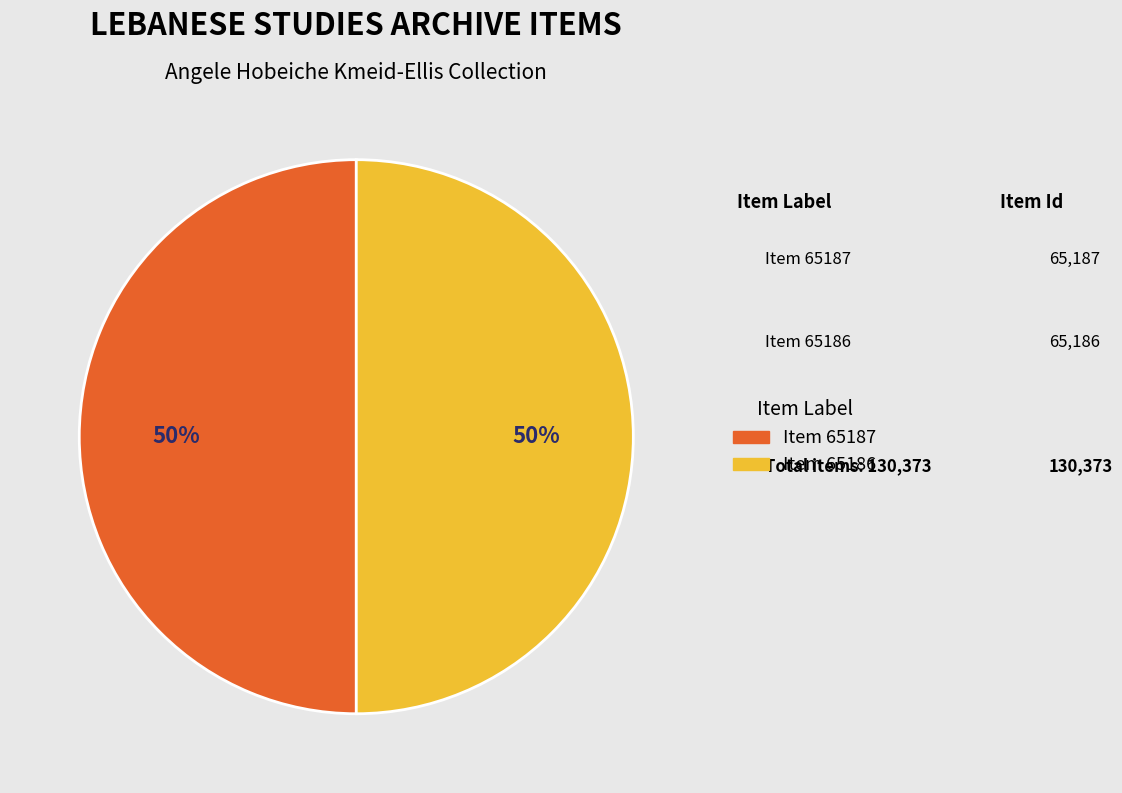

To the nearest percent, what is the average slice percentage?

50%